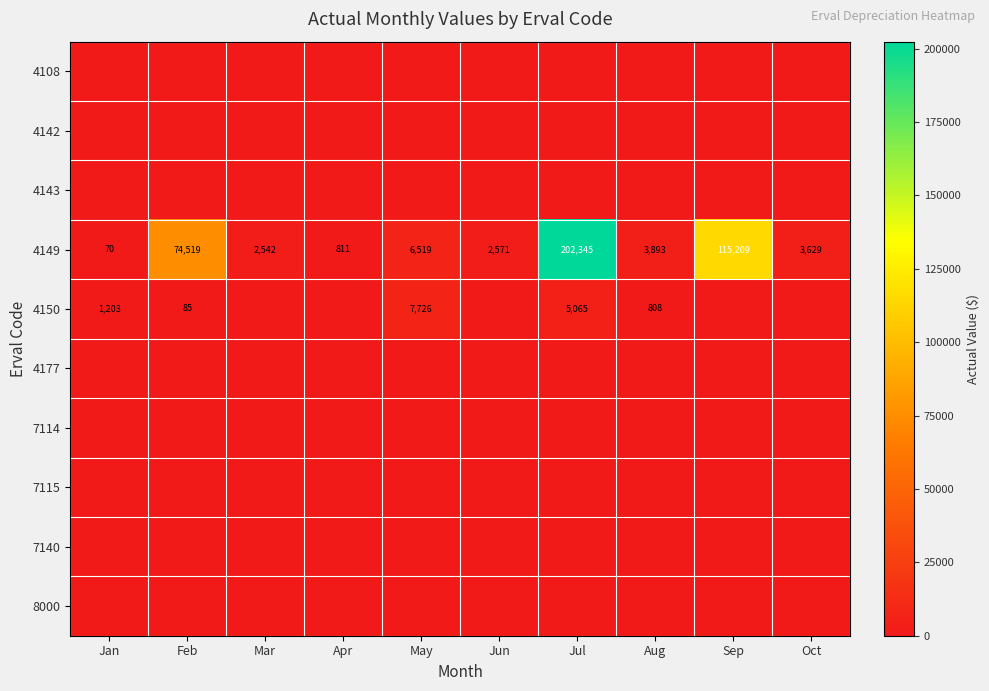

Which series has the largest range (max minus min)?

4149